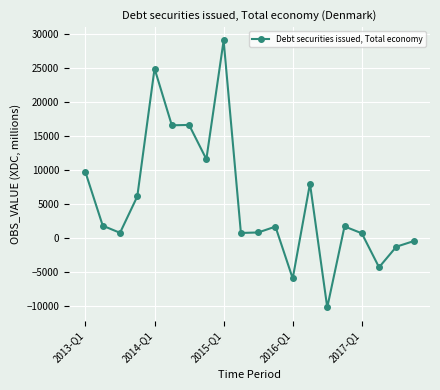

How many lines are shown in the chart?

1